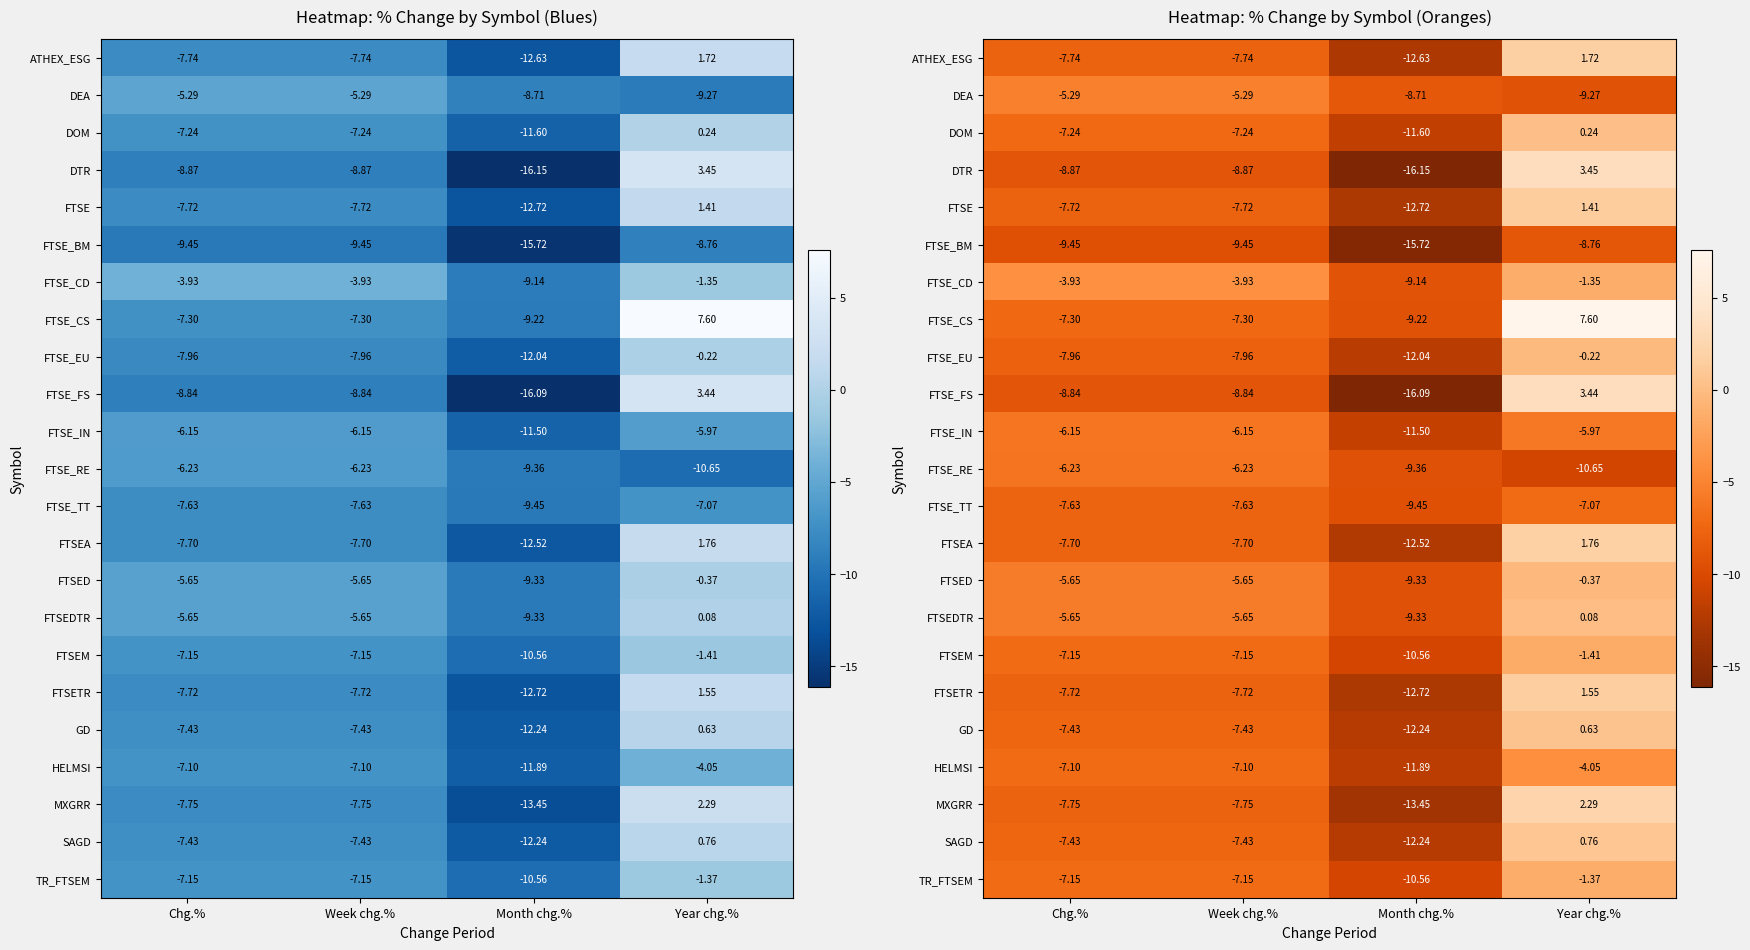

The FTSE_TT series shows -3.2 at Week chg.%. True or false?

False